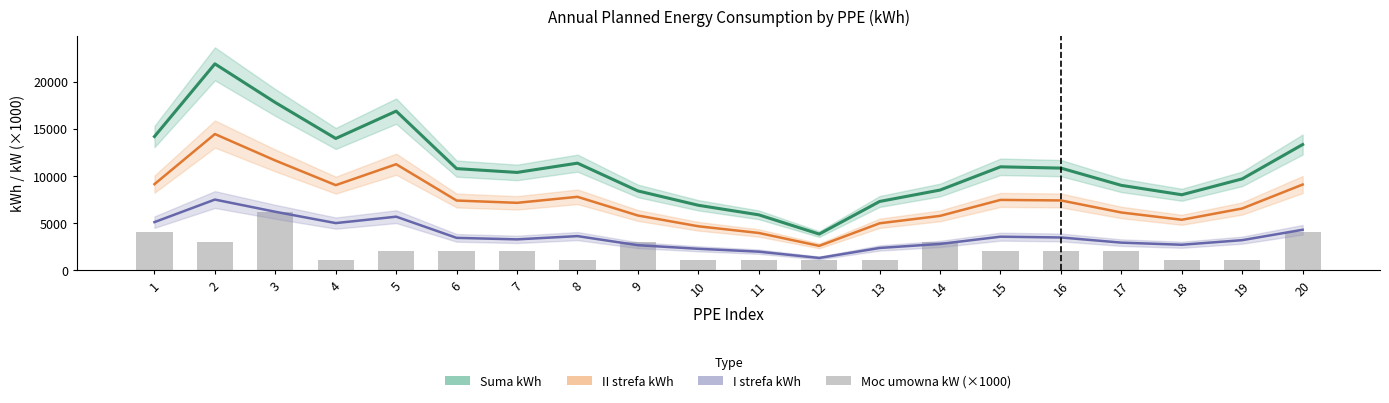

Rank the series by their maximum value, from lowest to highest.

Moc umowna kW (×1000), I strefa kWh, II strefa kWh, Suma kWh